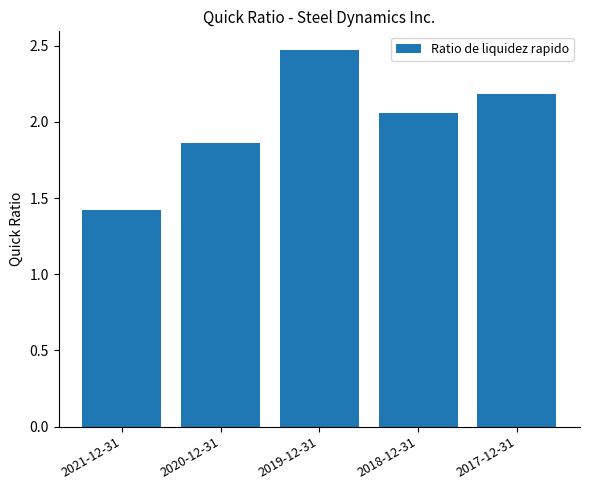

What is the average value?

2.0